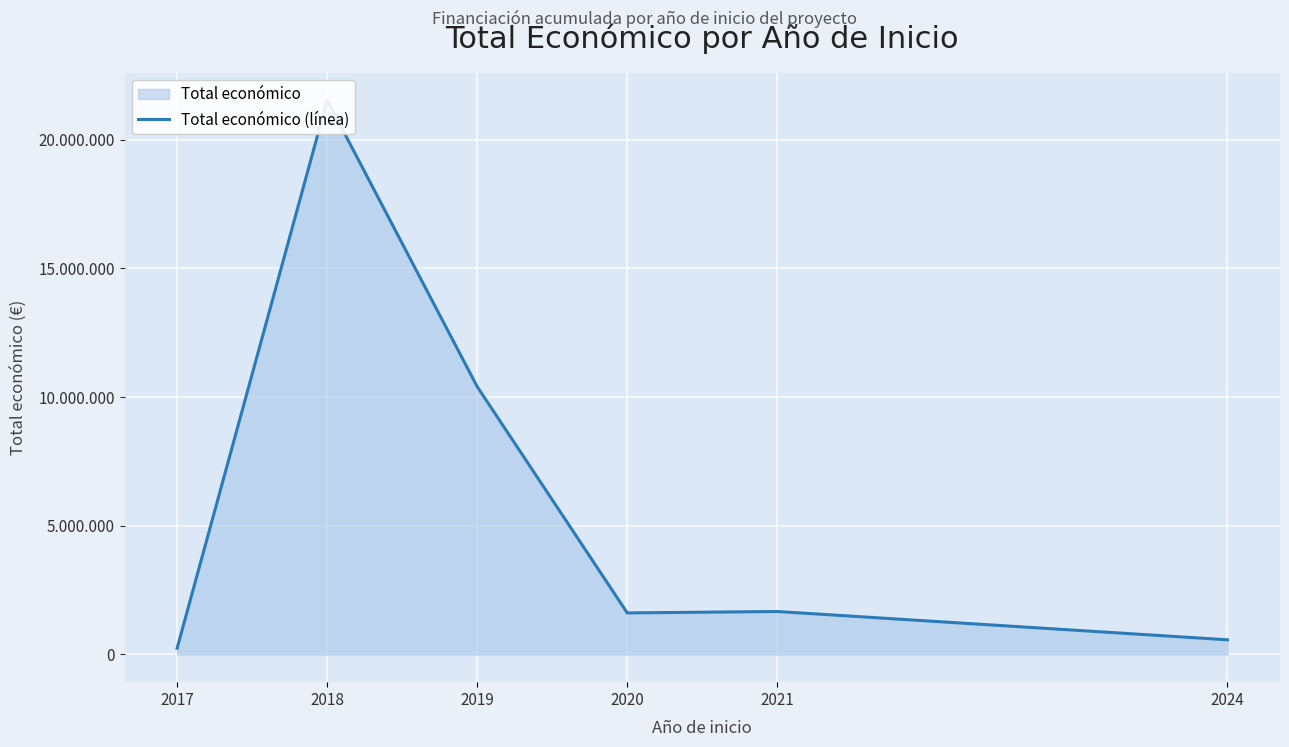

The chart shows a value of 1669400 at 2021. True or false?

True